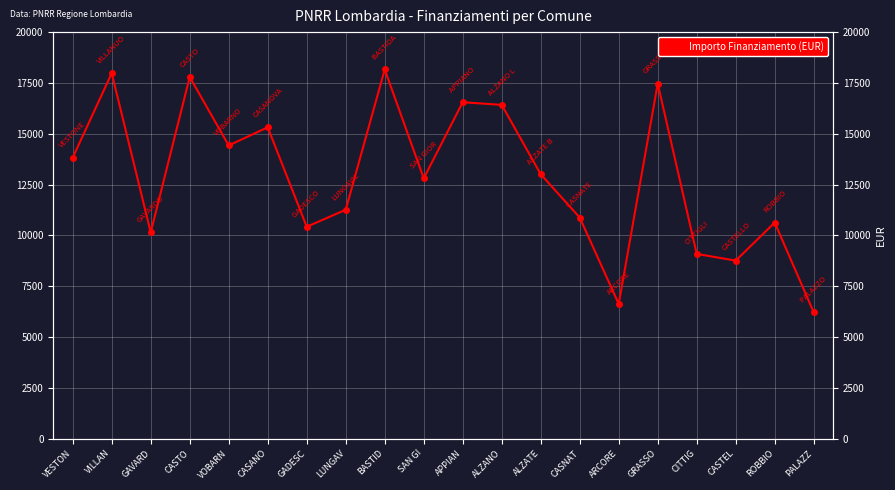

Which label corresponds to the largest value in the chart?

BASTID